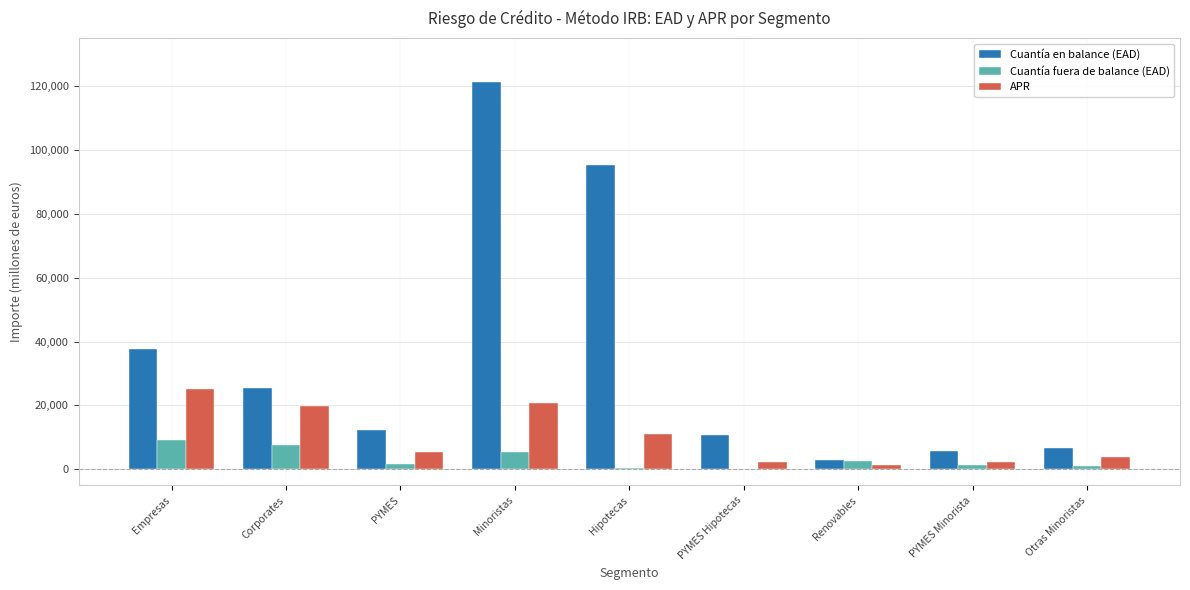

Which series changed the most between Empresas and Hipotecas?

Cuantía en balance (EAD)